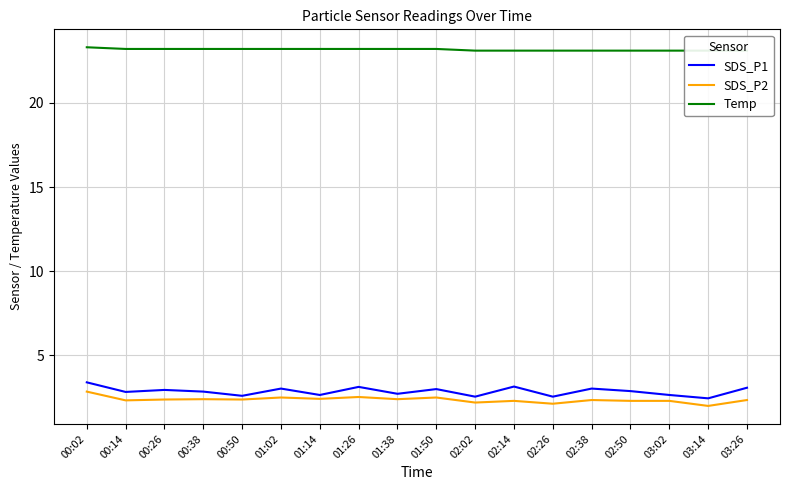

Which category has the highest value in the SDS_P2 series?

00:02